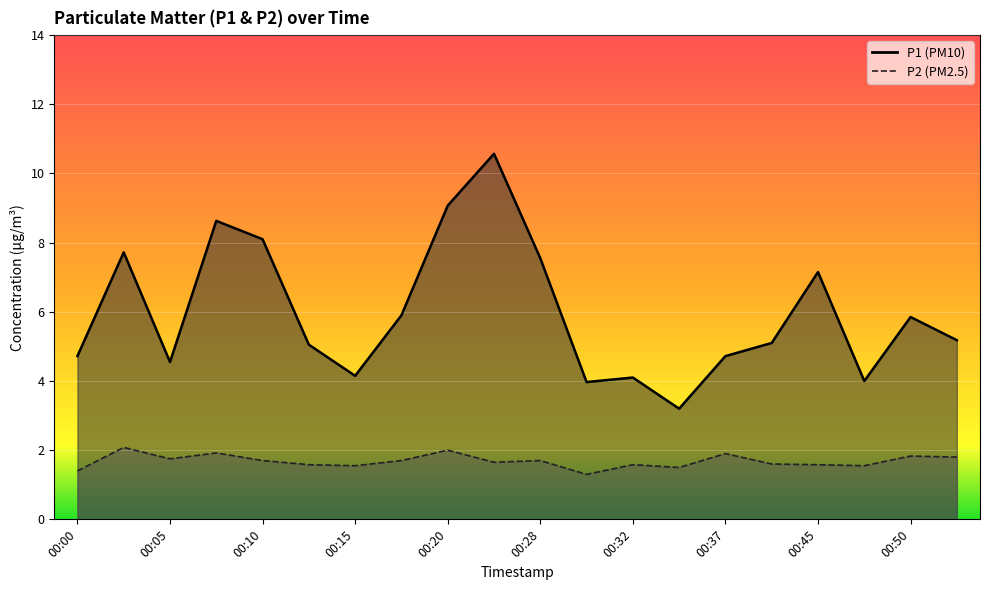

Reading left to right, list all the values displayed in this chart.

P1: 4.7	7.7	4.5	8.6	8.1	5.0	4.2	5.9	9.1	10.6	7.5	4.0	4.1	3.2	4.7	5.1	7.2	4.0	5.8	5.2
P2: 1.4	2.1	1.8	1.9	1.7	1.6	1.6	1.7	2.0	1.6	1.7	1.3	1.6	1.5	1.9	1.6	1.6	1.6	1.8	1.8